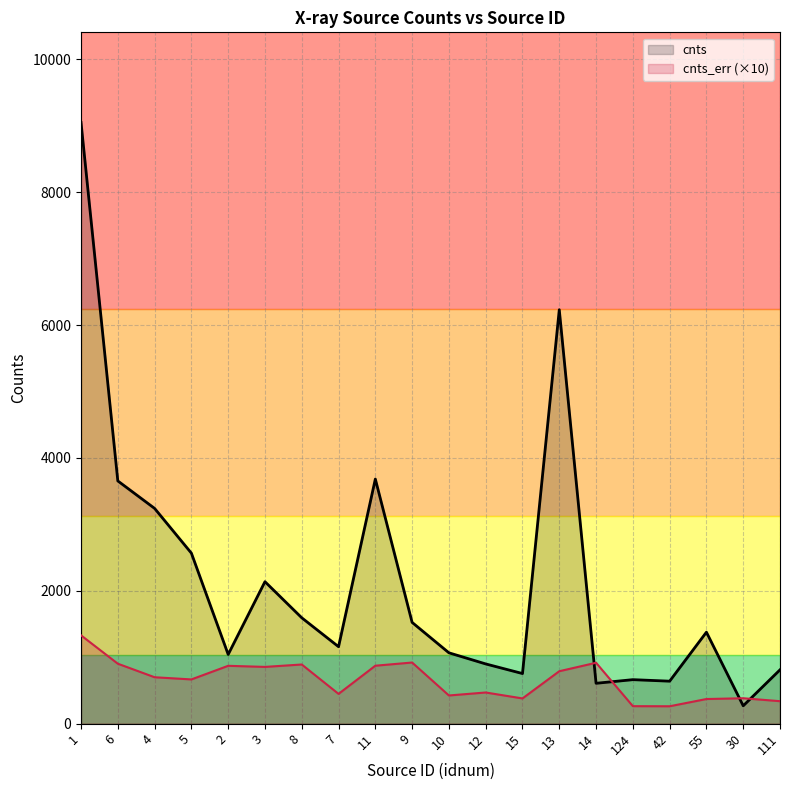

List the series in order of their overall mean, highest first.

cnts, cnts_err (×10)